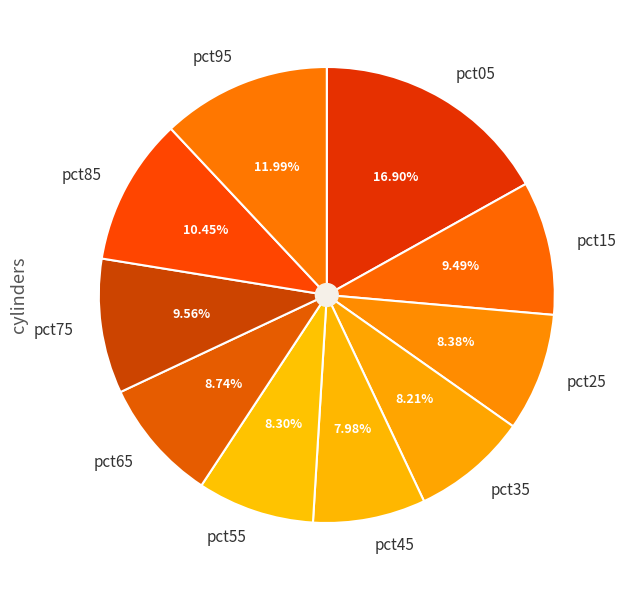

Is pct35 the majority of the pie?

No